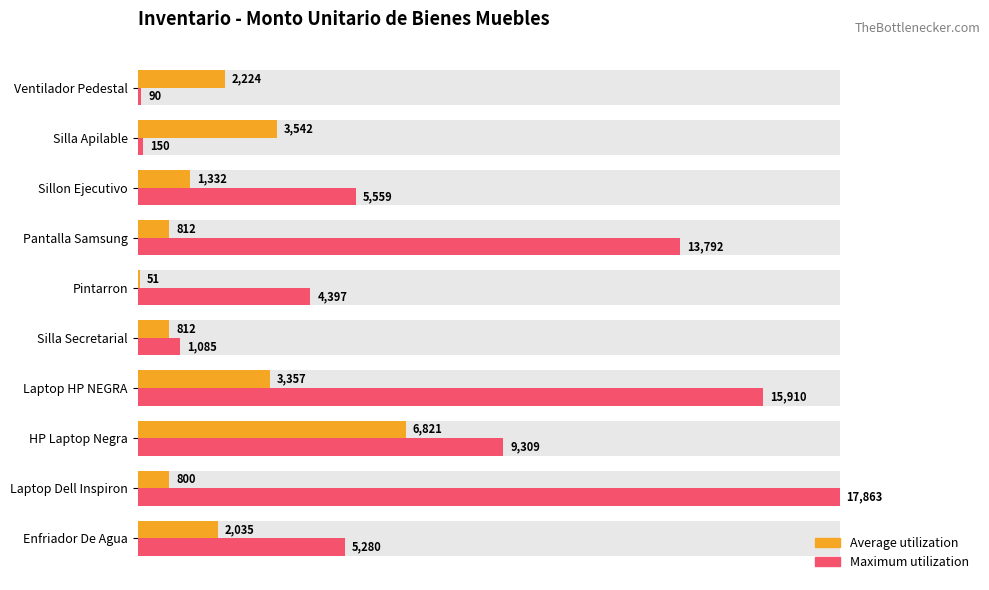

Is it true that Average utilization equals 17.0 at Ventilador Pedestal?

False